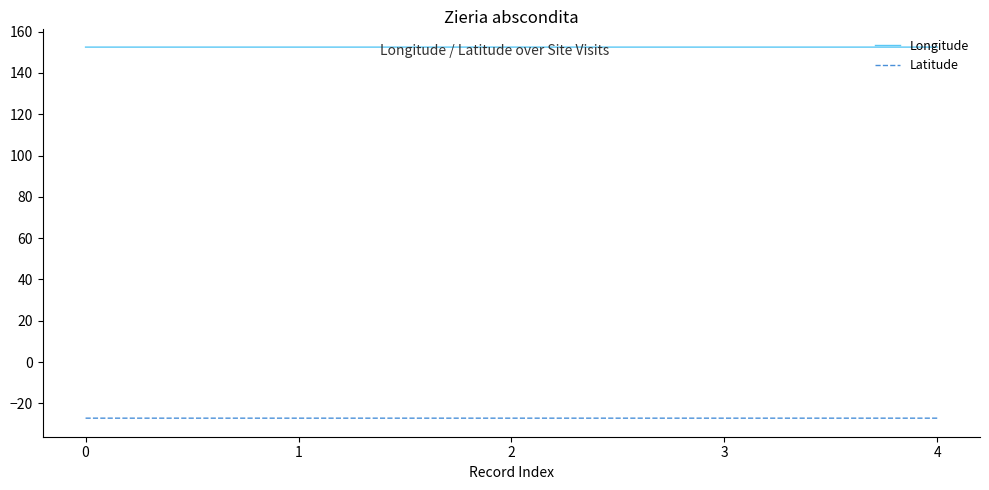

True or false: Latitude and Longitude intersect in this chart.

False